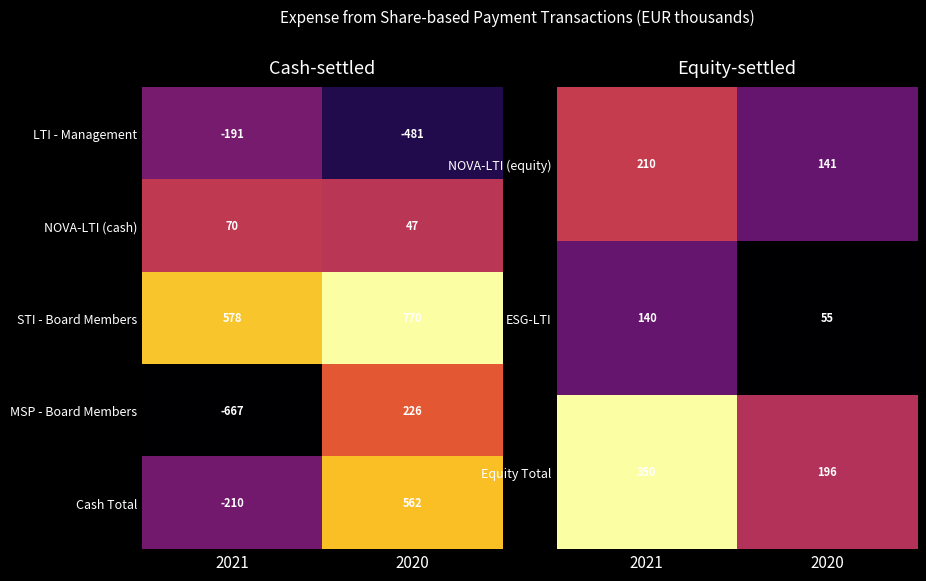

The MSP - Board Members series shows 226 at 2020. True or false?

True